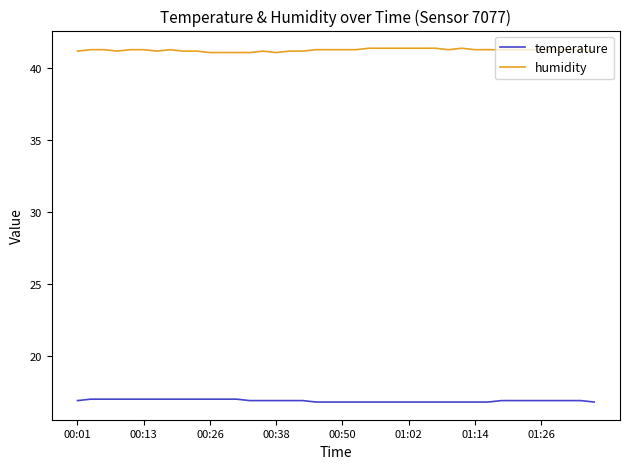

List the series in order of their overall mean, highest first.

humidity, temperature